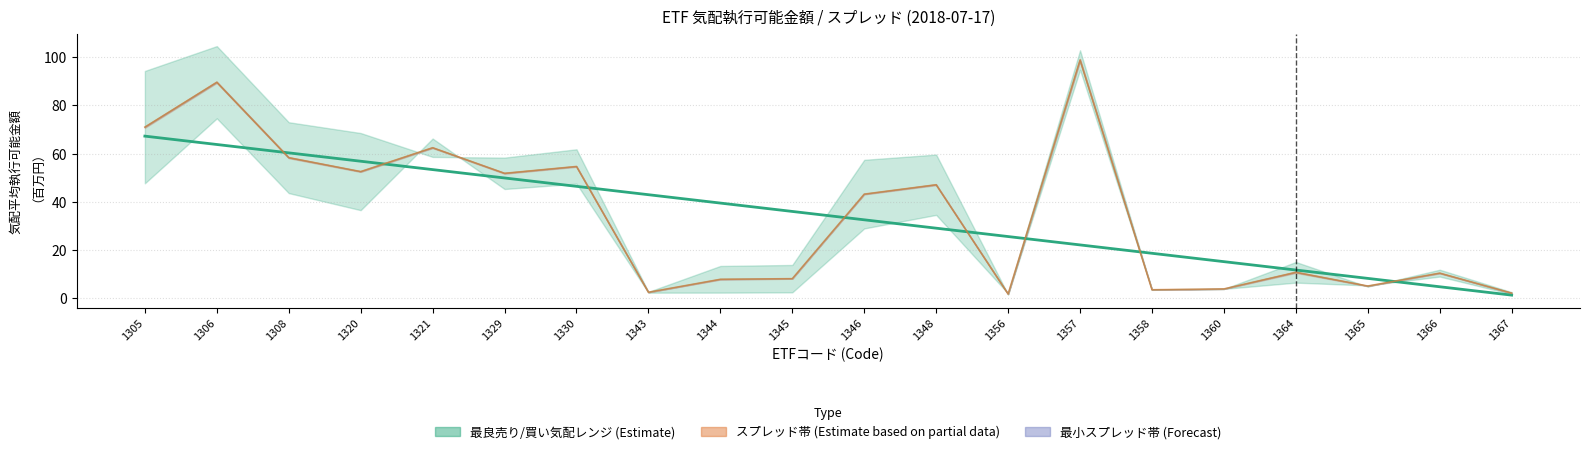

What is the sum of the values at 1345 and 1308?

96.3